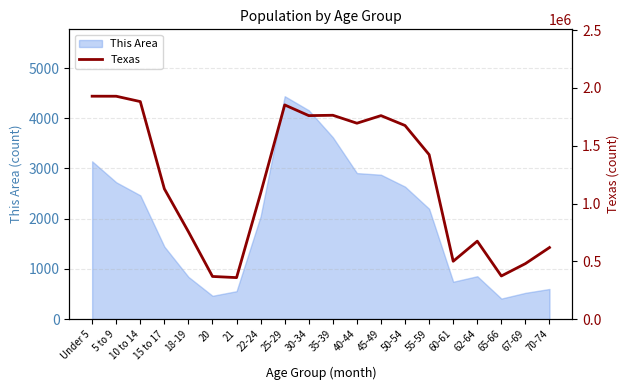

The value of This Area at 15 to 17 is 2090. True or false?

False